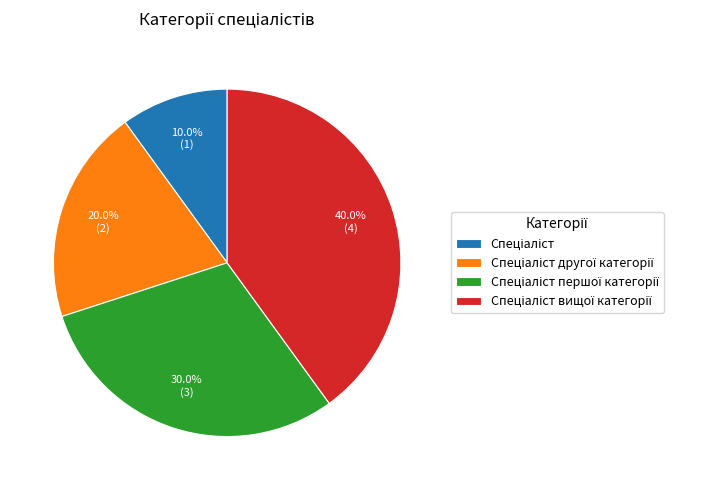

Does any single category account for the majority?

No